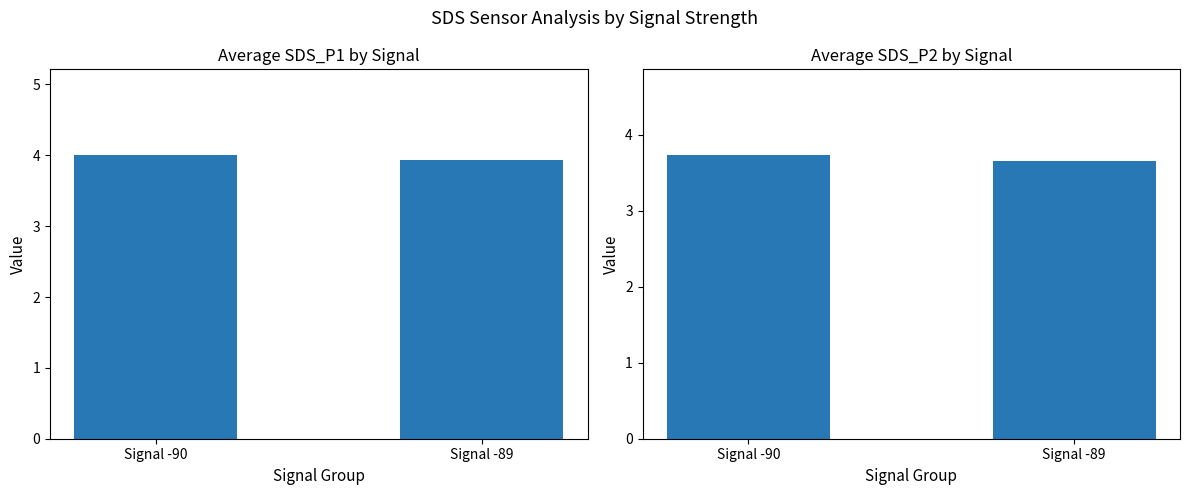

How many bars are there in total?

4